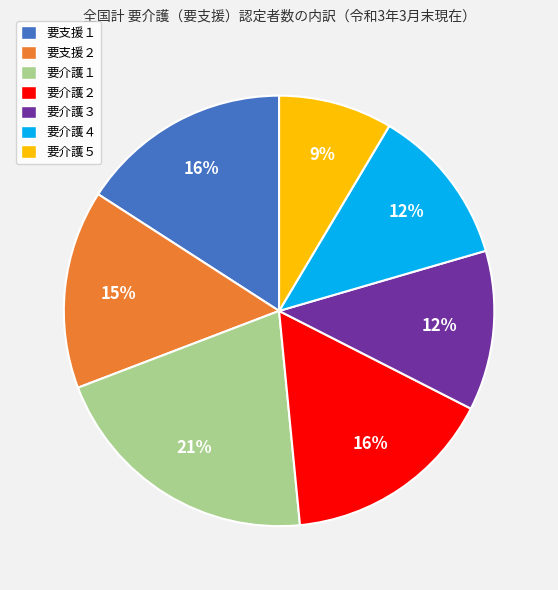

Does 要介護４ account for over 50% of the chart?

No